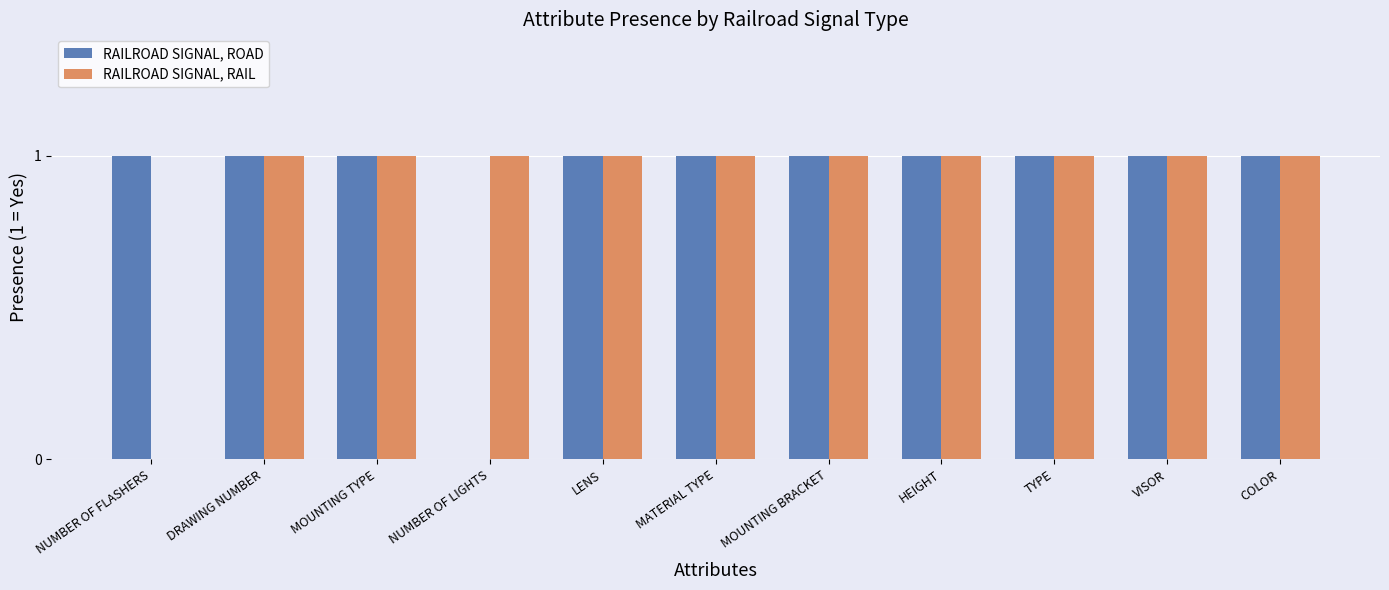

Read the RAILROAD SIGNAL, RAIL value at NUMBER OF LIGHTS.

1